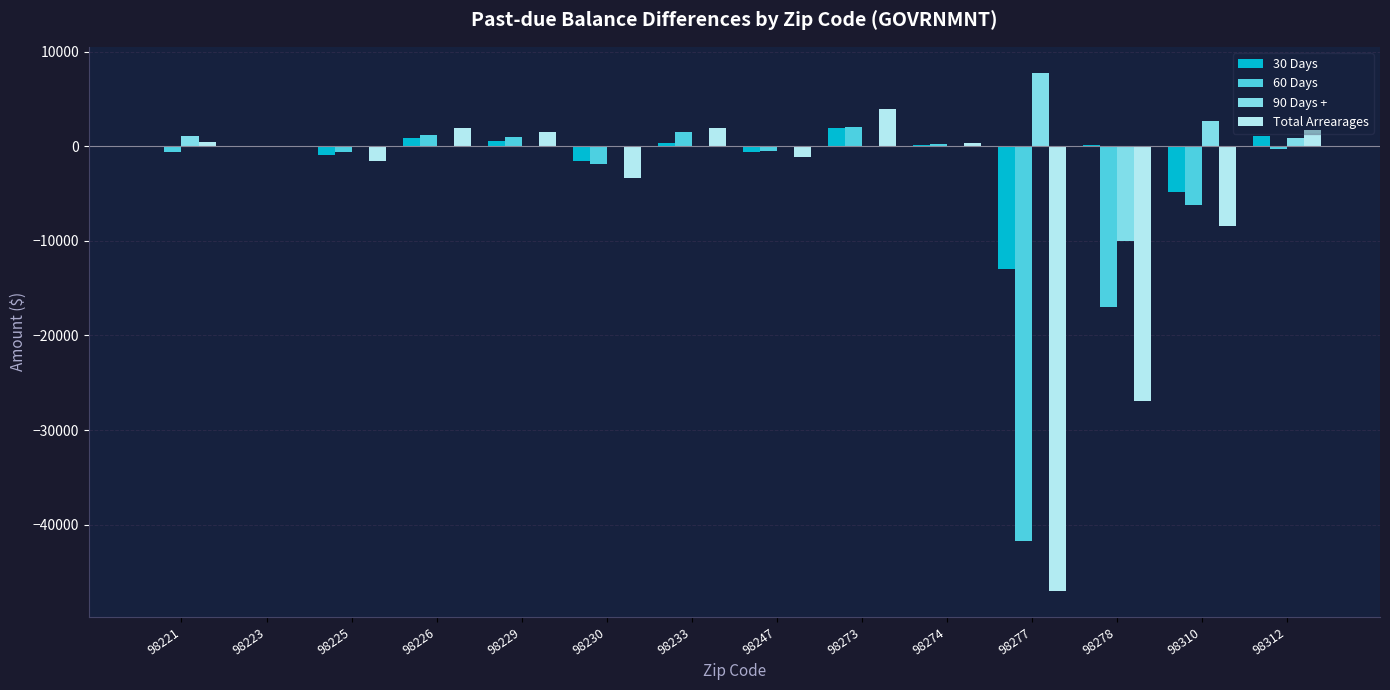

Which series has the largest total across all categories?

90 Days +